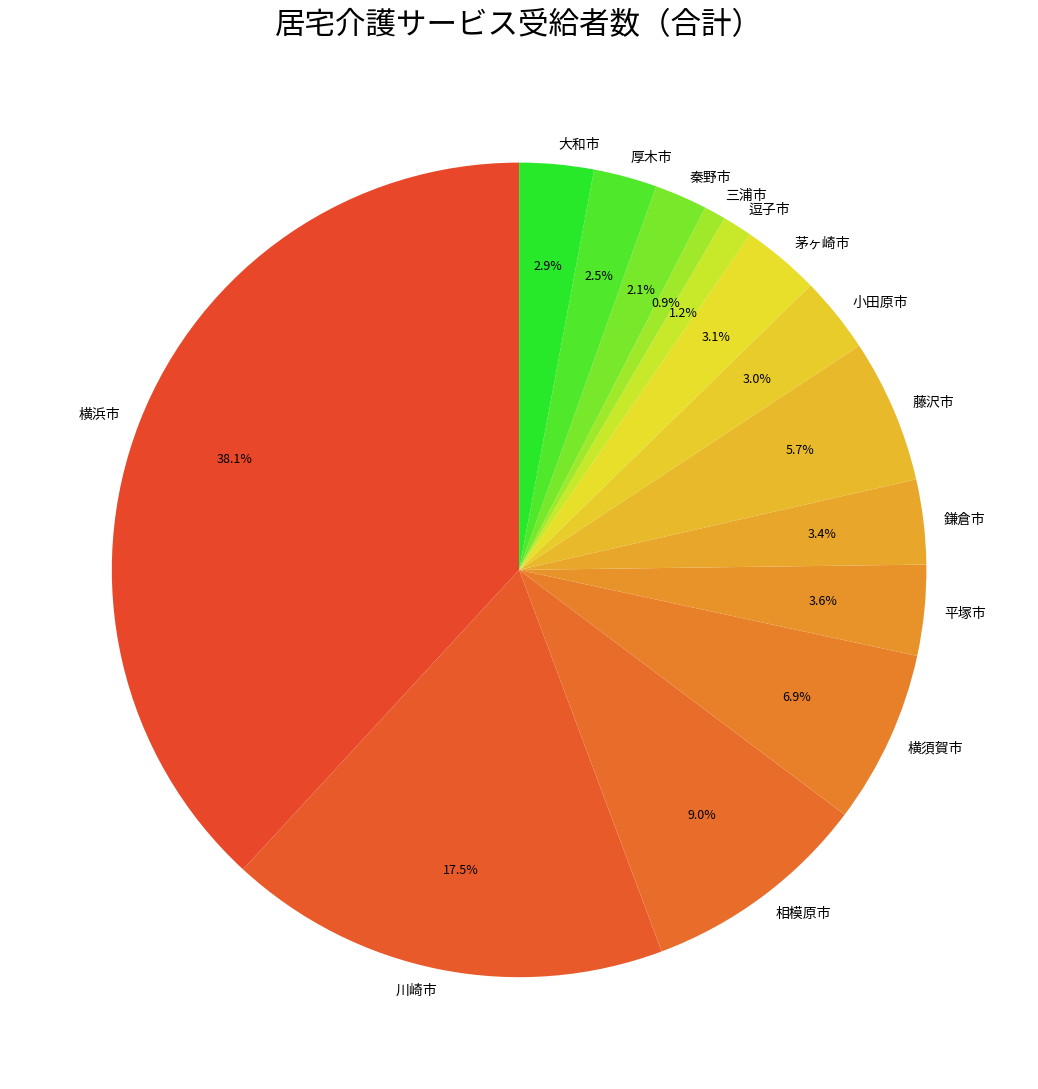

What percentage is the 相模原市 slice, to the nearest percent?

9%